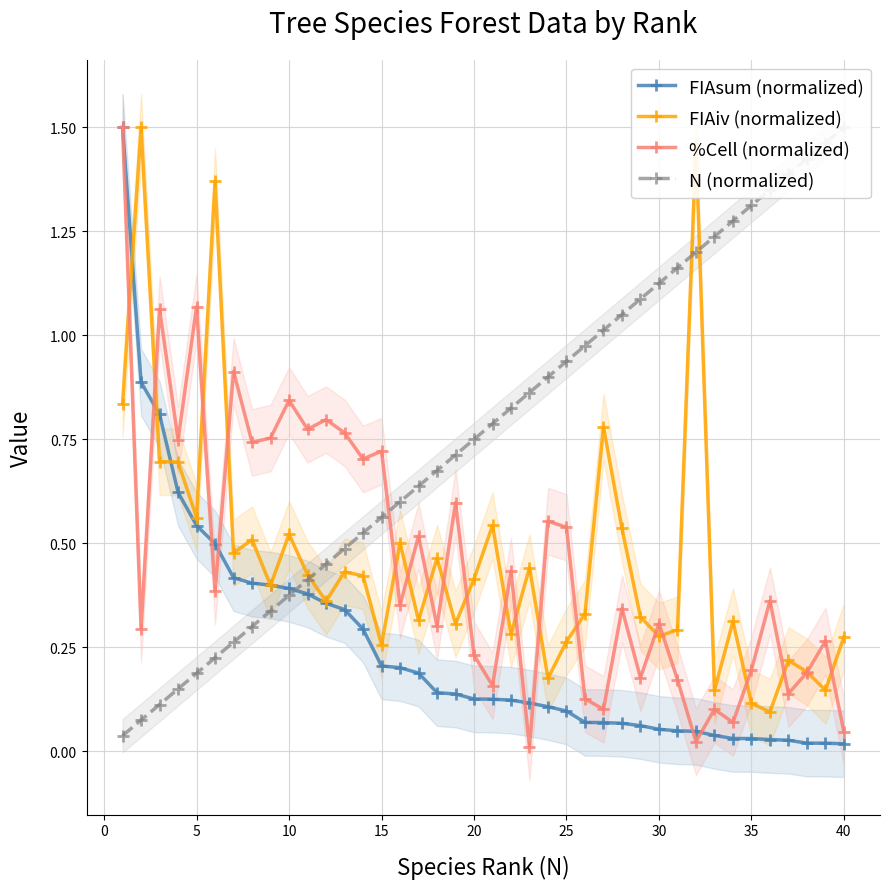

True or false: FIAsum (normalized) has more than 0 points higher than both neighbors.

False